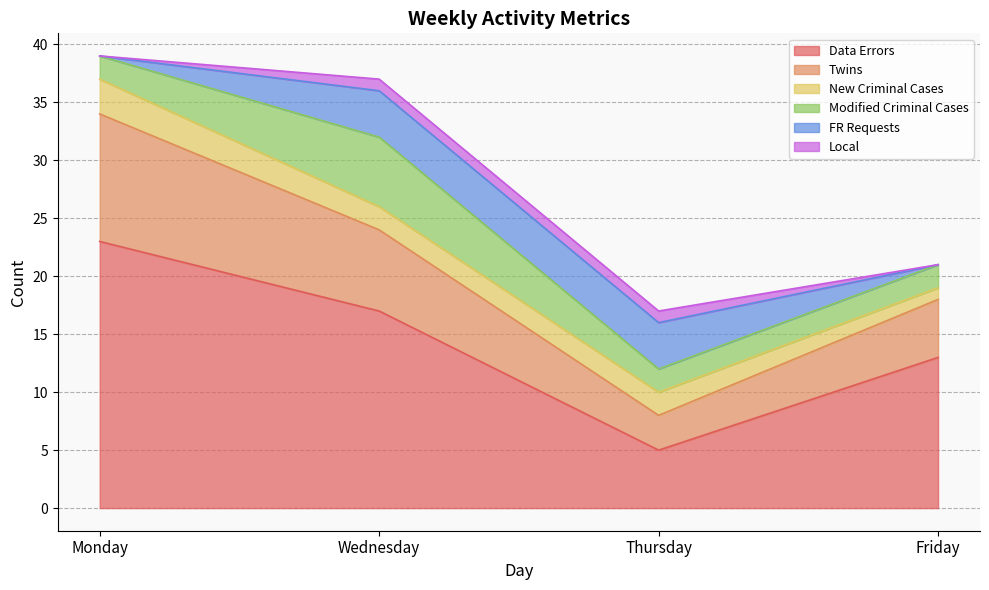

Reading right to left, list all the values displayed in this chart.

Data Errors: Friday=13	Thursday=5	Wednesday=17	Monday=23
Twins: Friday=5	Thursday=3	Wednesday=7	Monday=11
New Criminal Cases: Friday=1	Thursday=2	Wednesday=2	Monday=3
Modified Criminal Cases: Friday=2	Thursday=2	Wednesday=6	Monday=2
FR Requests: Friday=0	Thursday=4	Wednesday=4	Monday=0
Local: Friday=0	Thursday=1	Wednesday=1	Monday=0